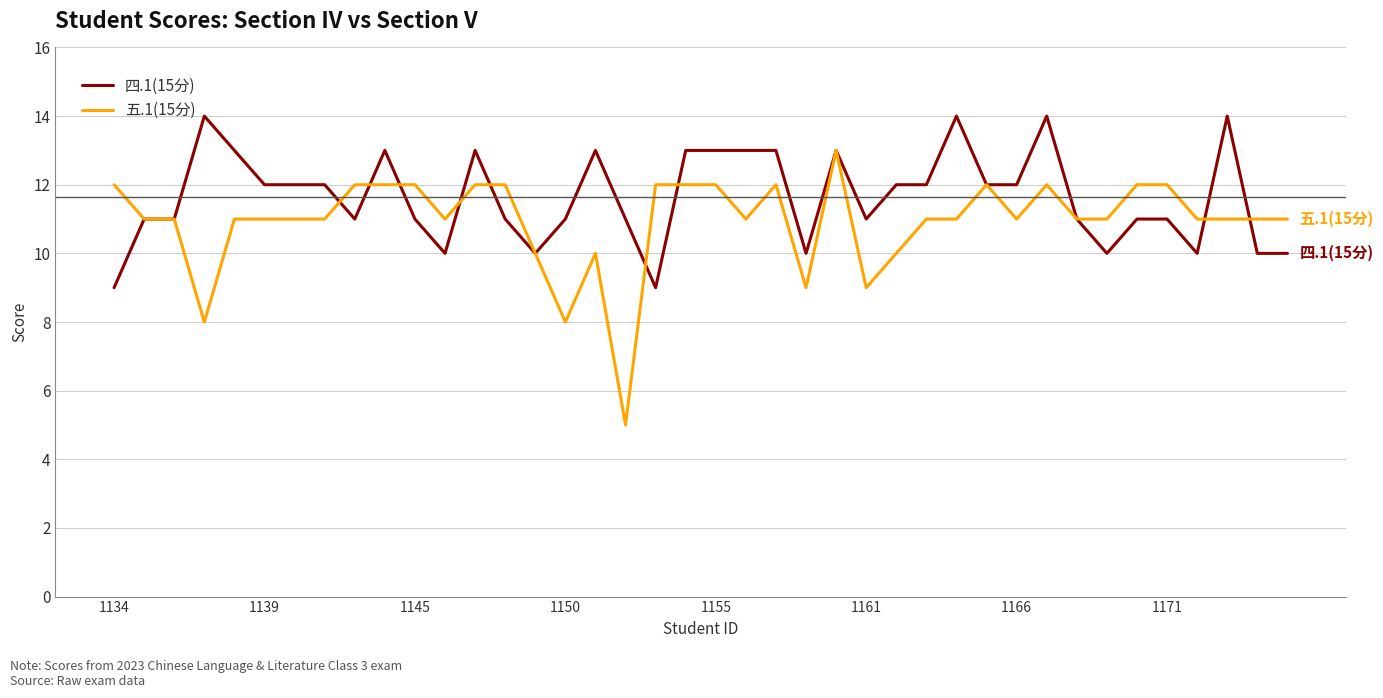

Which series has the largest total across all categories?

四.1(15分)